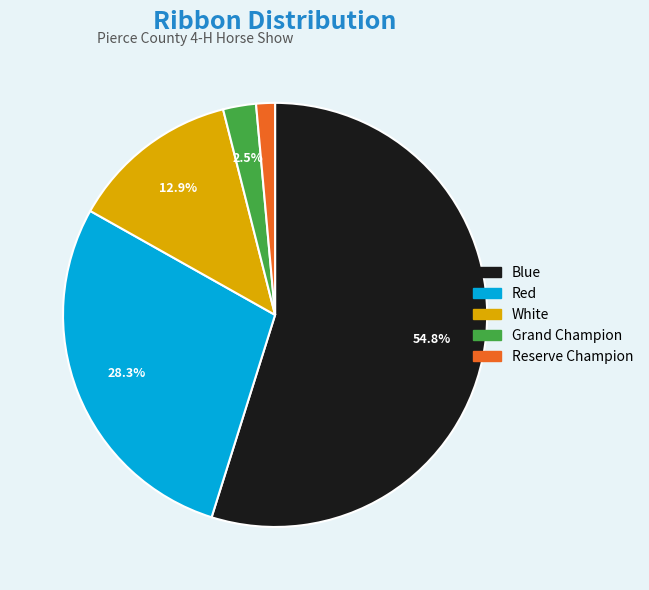

How many slices are in this pie chart?

5